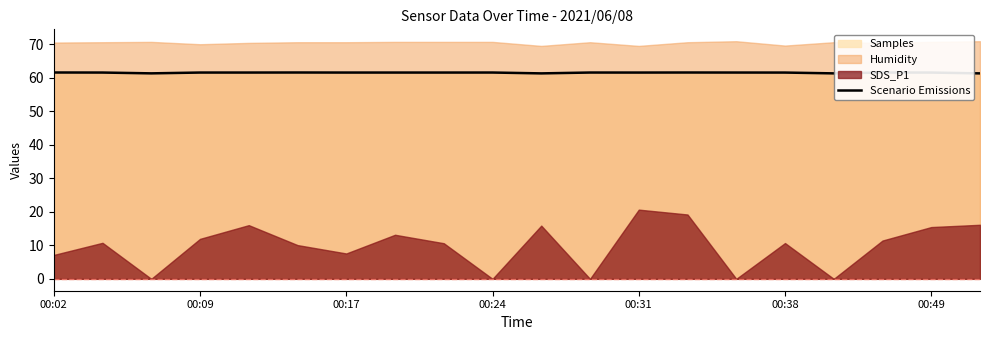

The value of Scenario Emissions at 00:24 is 61.6. True or false?

True